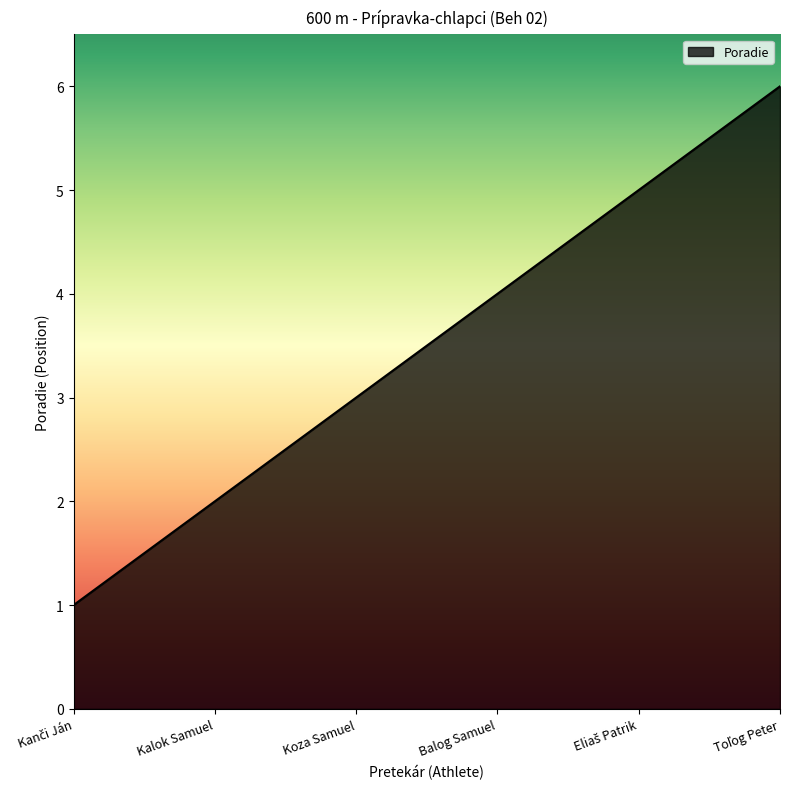

Is it true that the value at Kalok Samuel is 2?

True